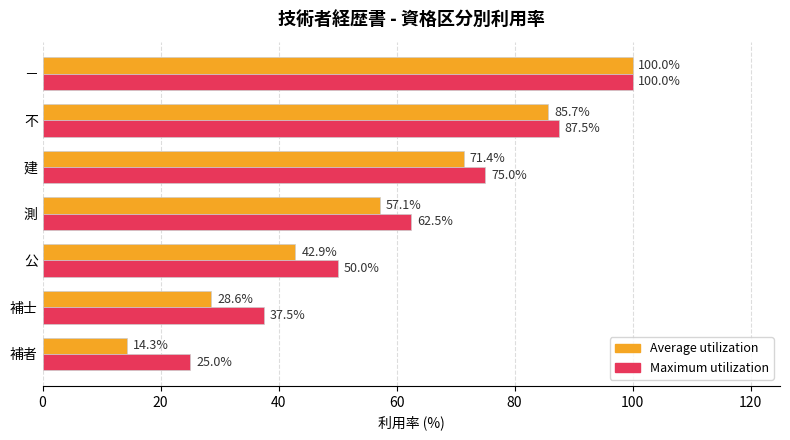

Between 公 and 測, which series saw the biggest shift?

Average utilization